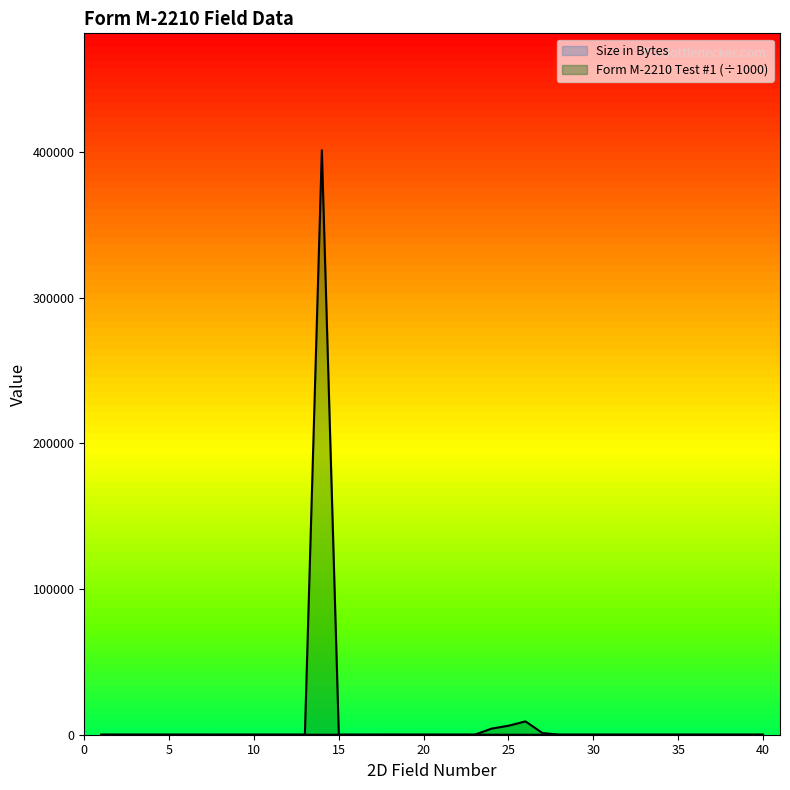

Between which two adjacent categories do Form M-2210 Test #1 and Size in Bytes first intersect?

13 and 14